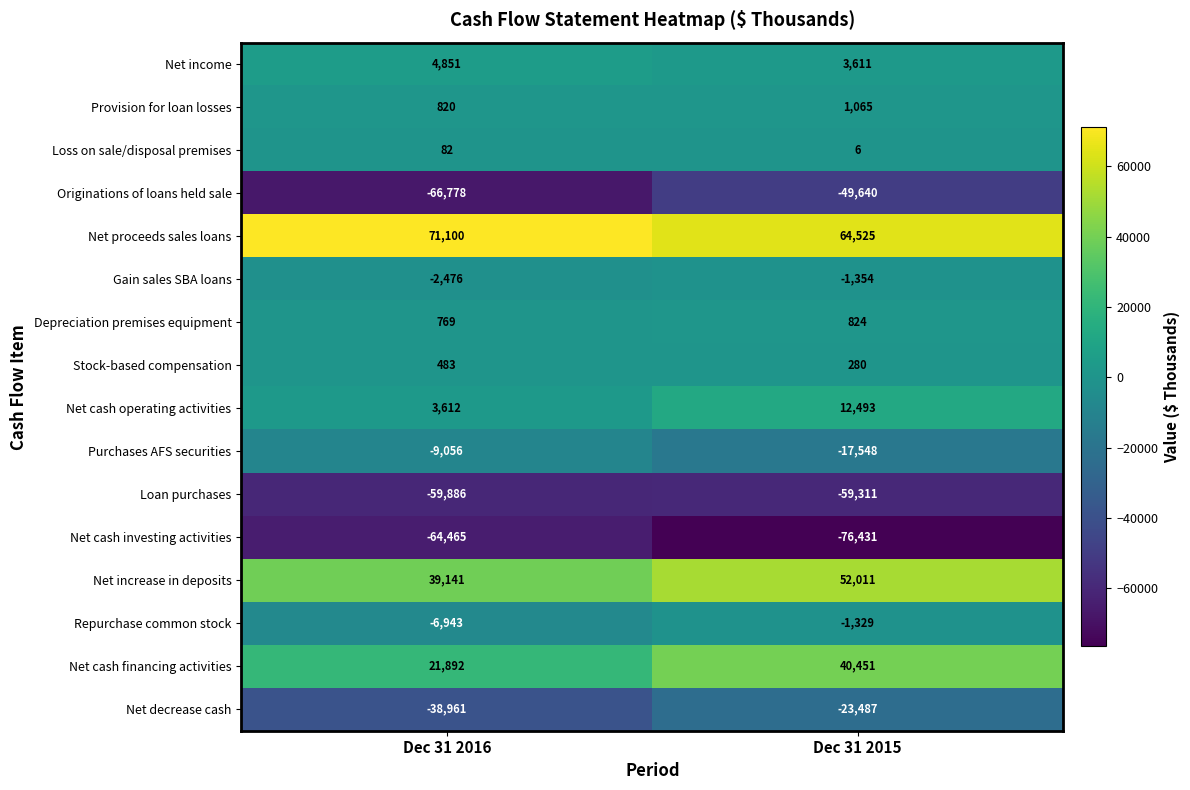

At which category is the sum across all series the highest?

Dec 31 2015